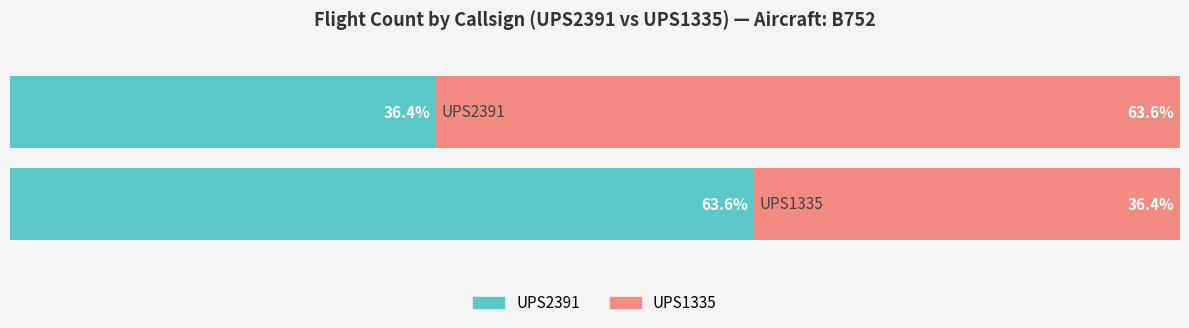

Are the bars horizontal?

Yes